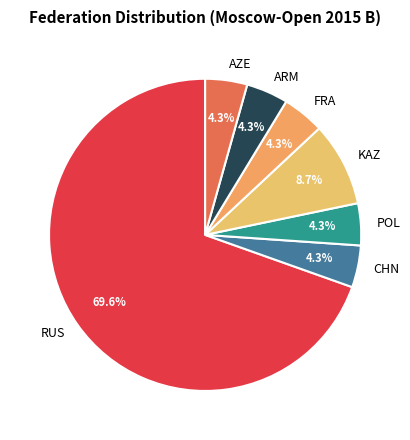

What is the largest slice in the pie chart?

RUS